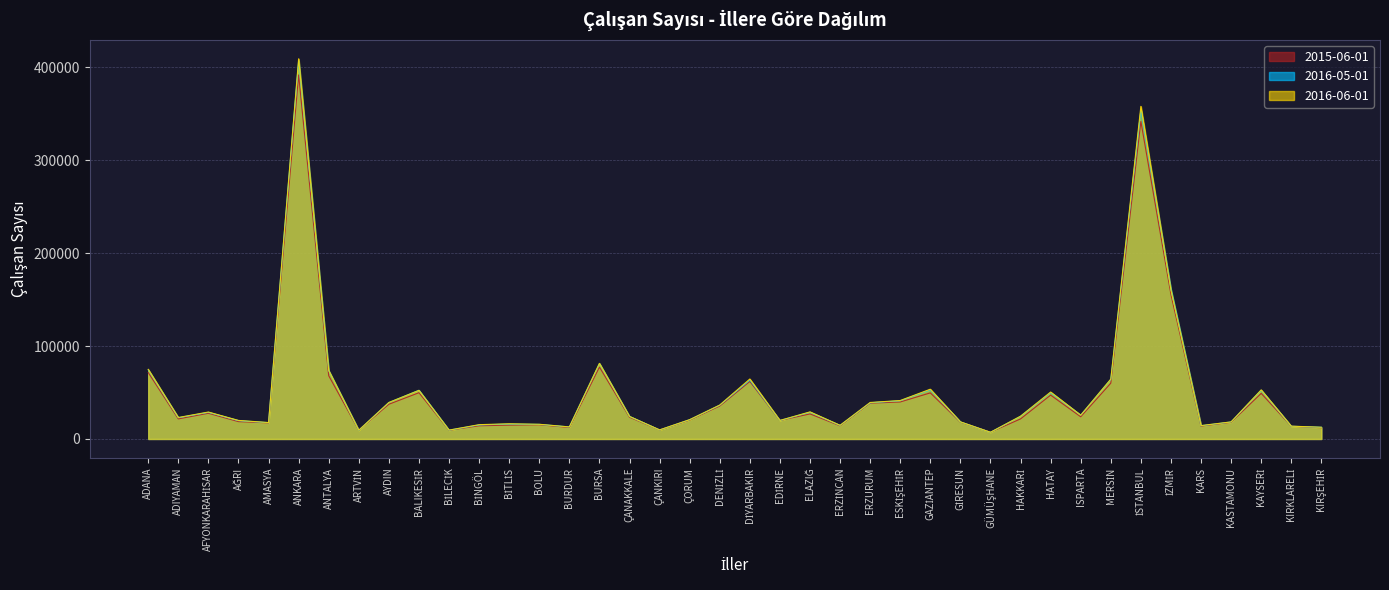

How many interior local valleys does the 2016-05-01 series have?

11